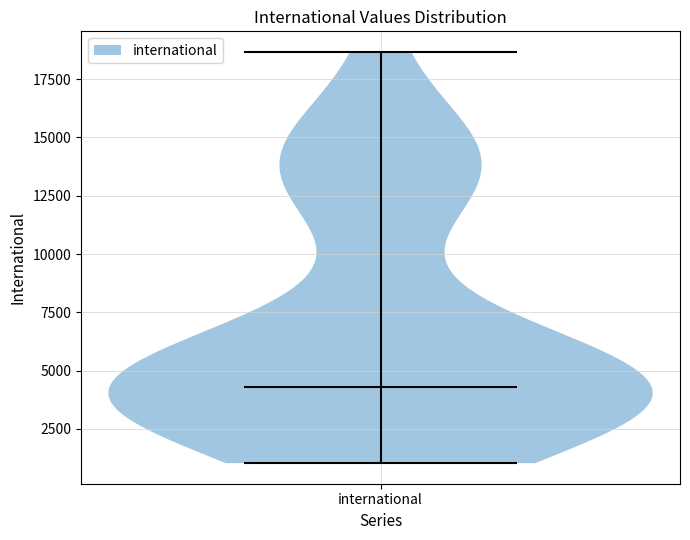

Read this violin plot against the y-axis: where its median line is, and the lowest and highest points the violin reaches. The values are not printed on the chart, so give them approximately, as read against the axis.

median line 4500, lowest point 1000, highest point 18500